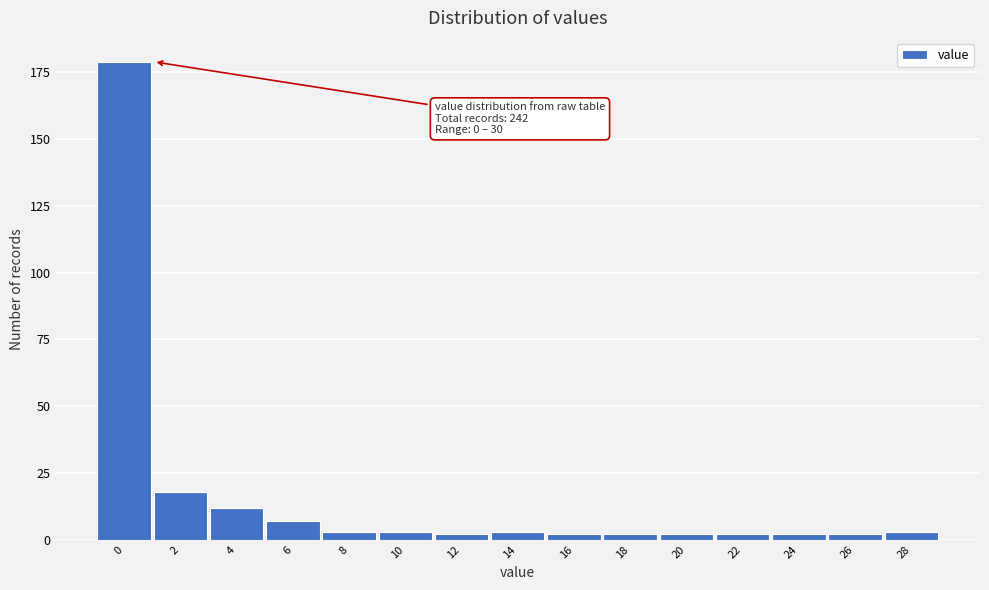

Reading left to right, list all the values displayed in this chart.

179	18	12	7	3	3	2	3	2	2	2	2	2	2	3